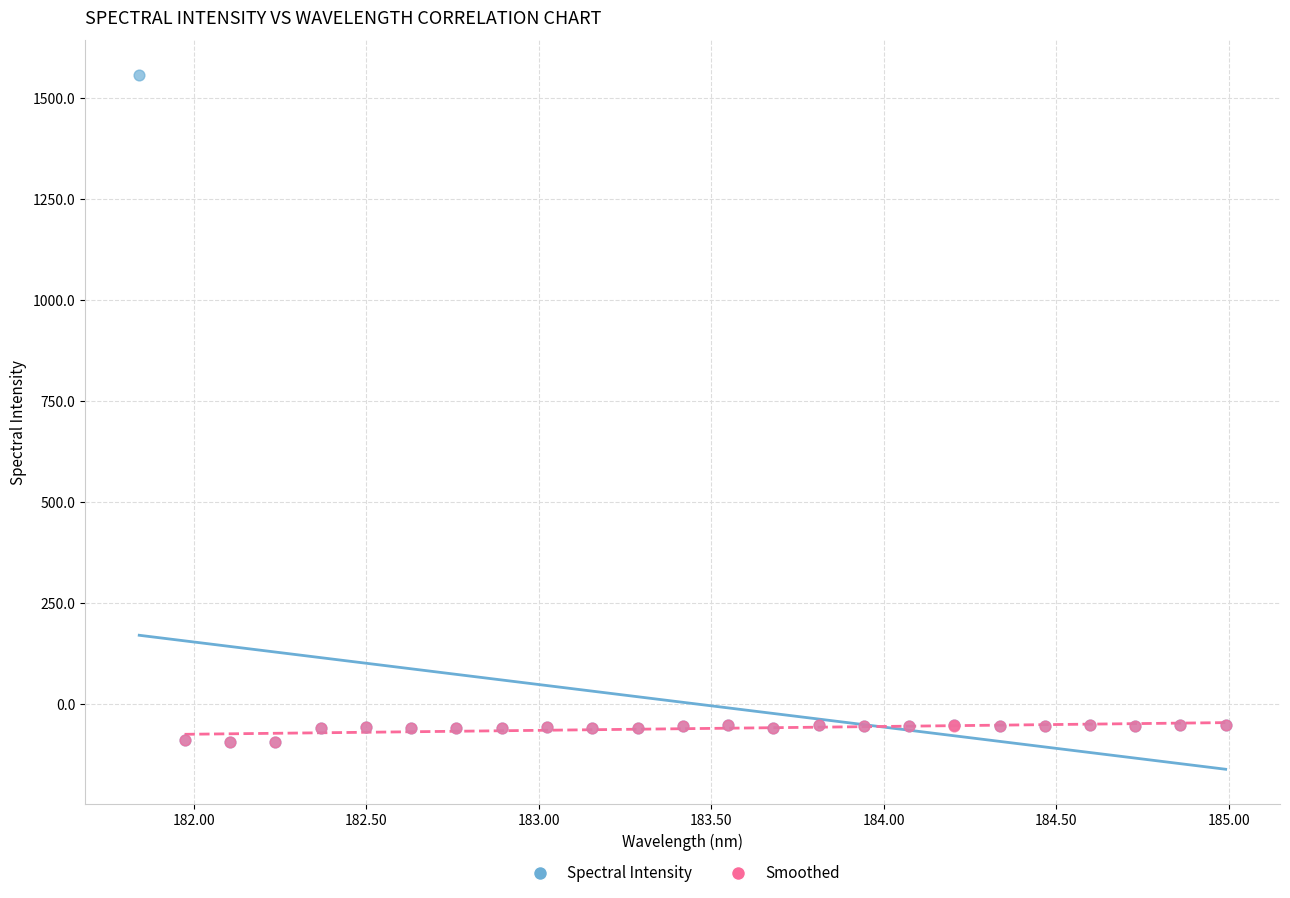

Which series has the widest spread of Y values?

Spectral Intensity